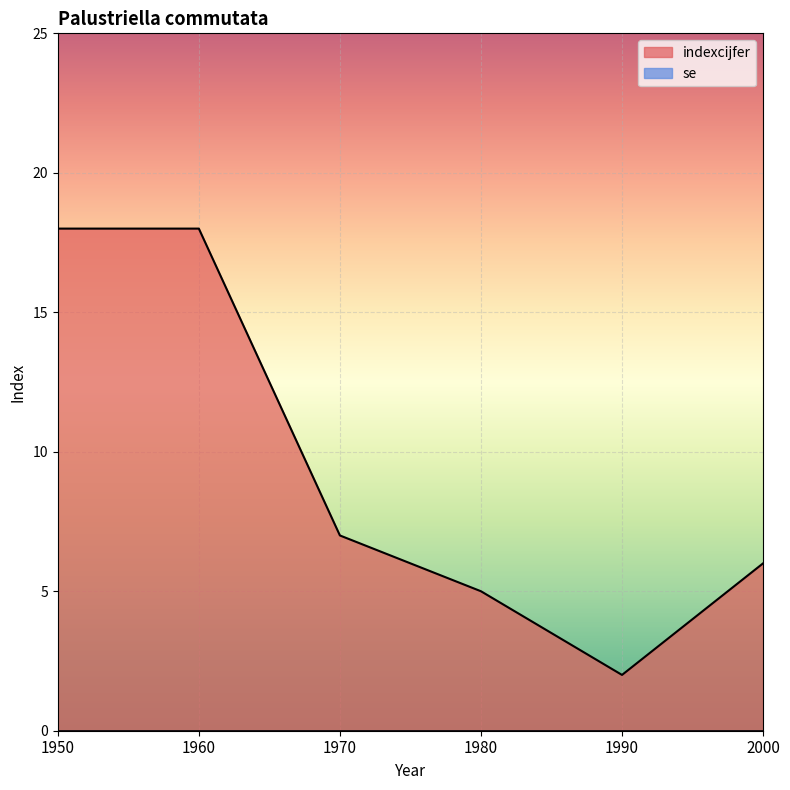

How many values are below 7?

3